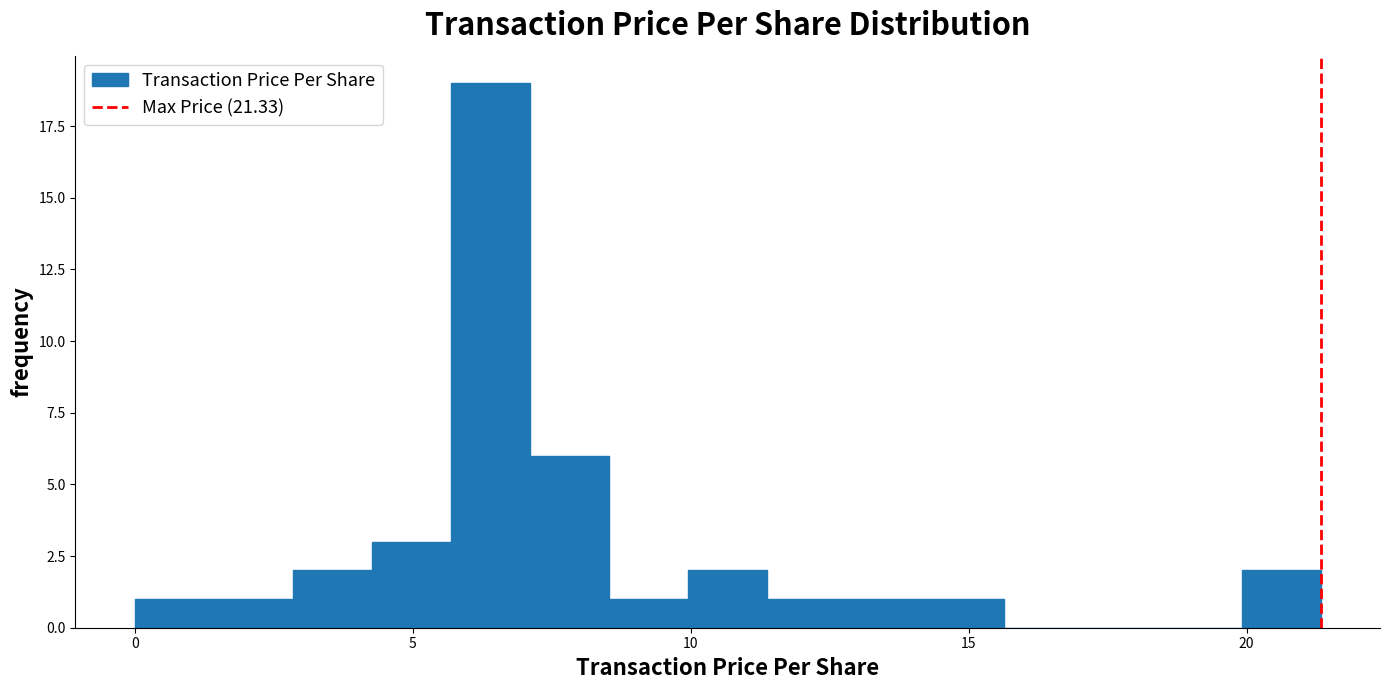

Read against the x-axis, roughly where is the centre of the tallest bar?

6.5